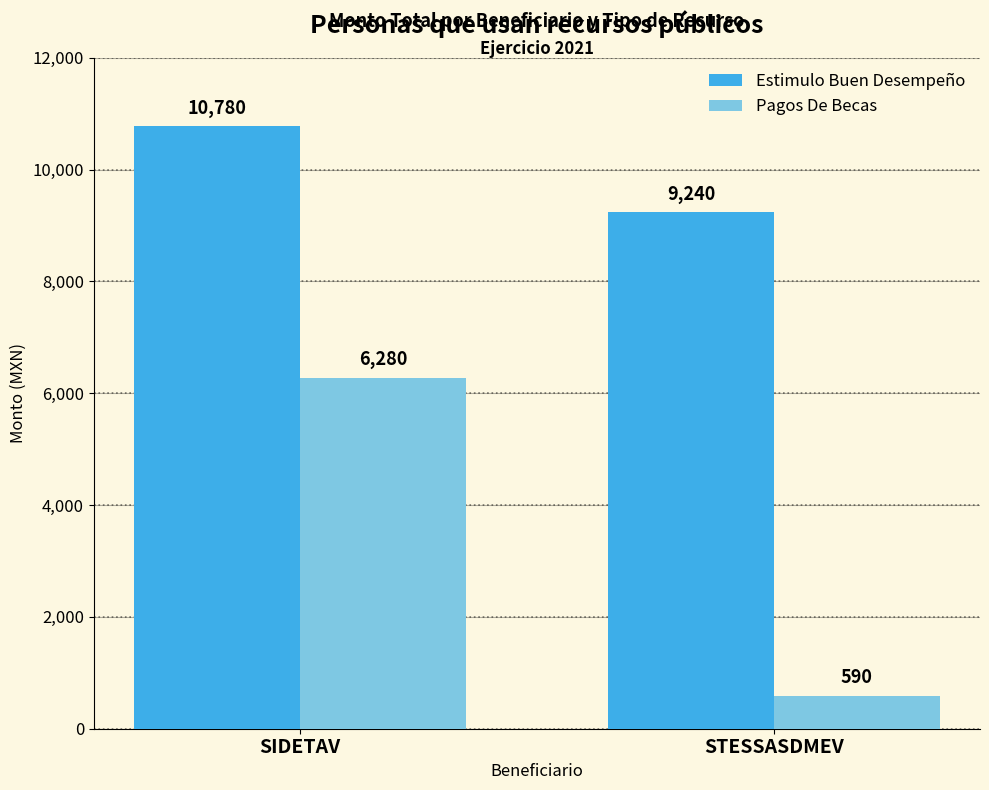

How many data points does each series have?

2